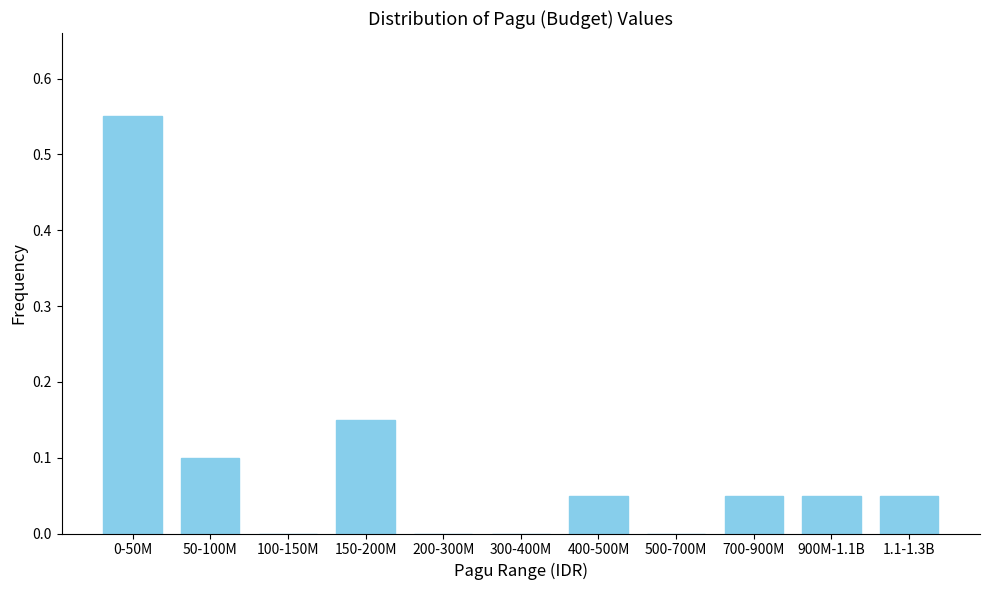

True or false: the data shows 0.0 at 100-150M.

True